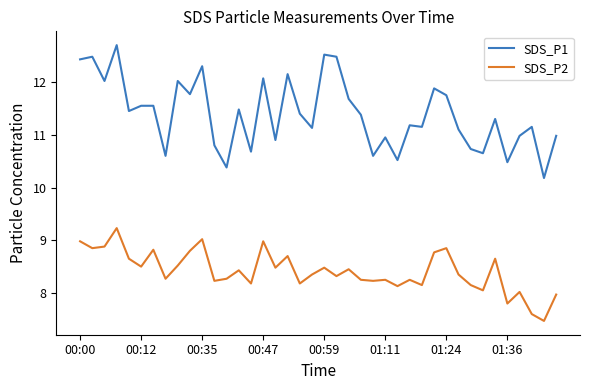

What is the minimum value shown in the chart?

7.5